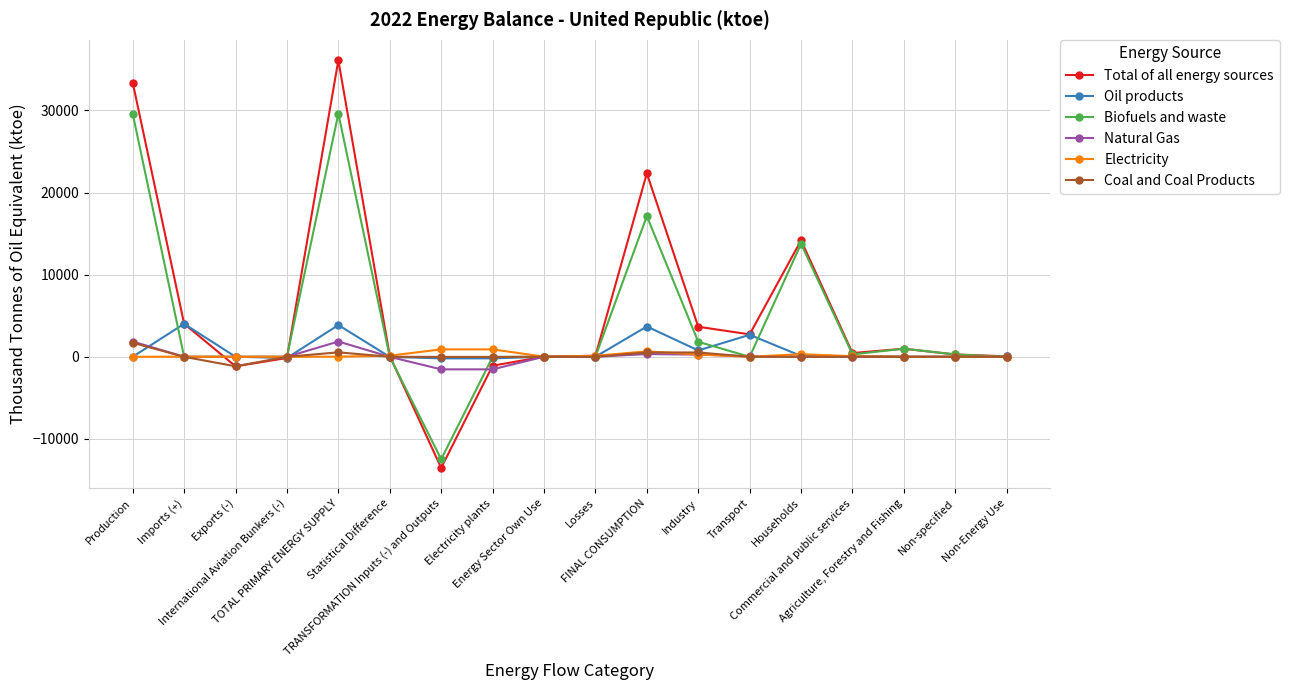

What is the smallest value displayed?

-13540.2